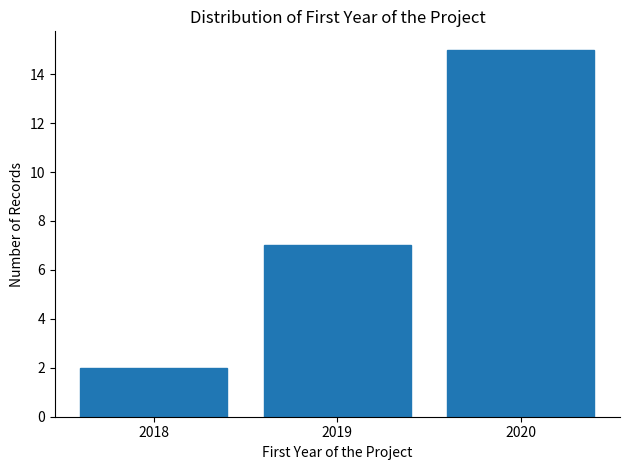

Reading left to right, list every bar in this chart as the range it spans on the x-axis followed by its height. The values are not printed on the chart, so give them approximately, as read against the axis.

2017.5 to 2018.5: 2
2018.5 to 2019.5: 7
2019.5 to 2020.5: 15